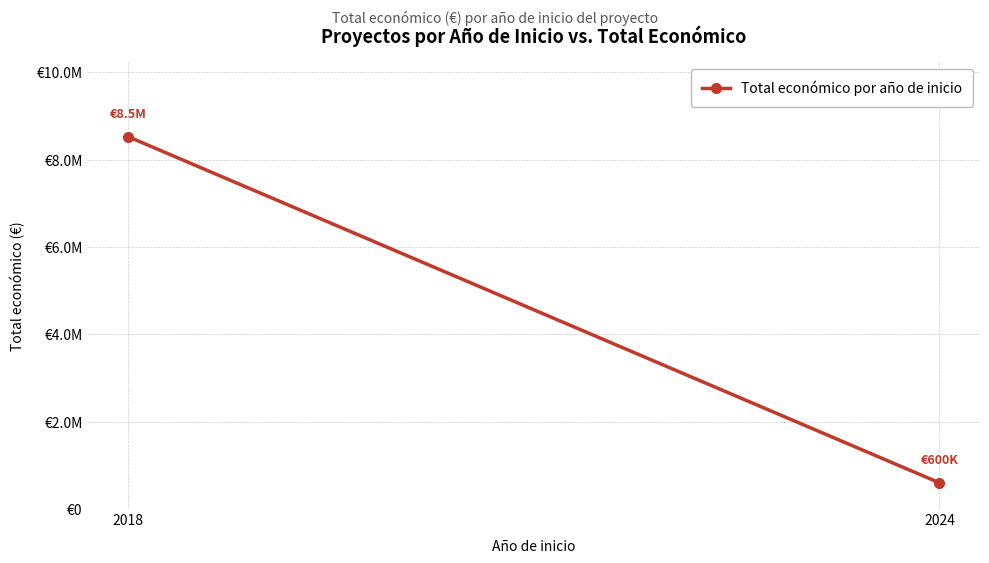

How many values are between 600000 and 8527844?

2